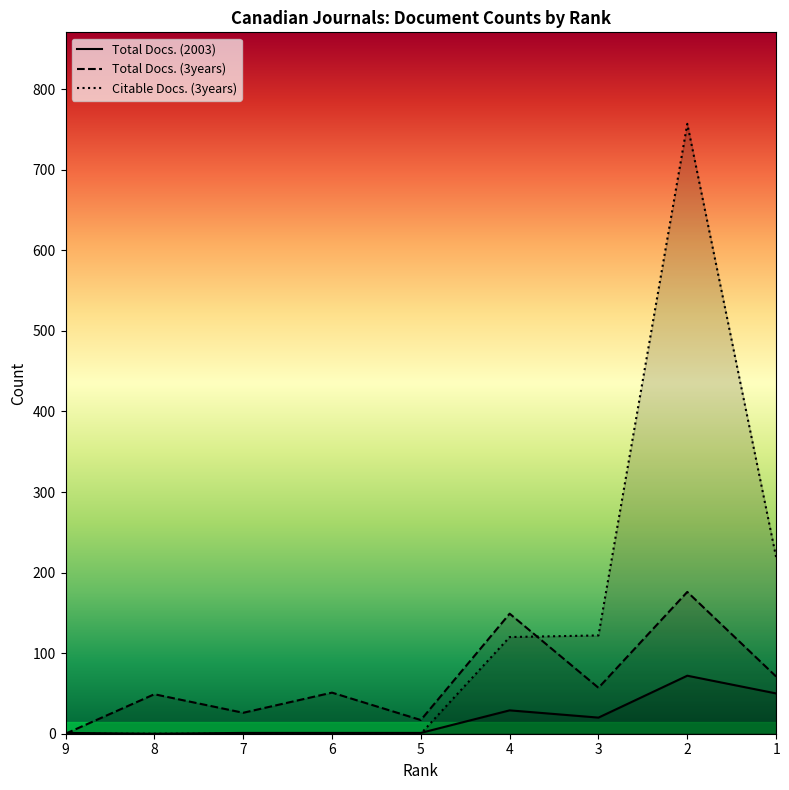

What is the maximum value for Total Docs. (3years)?

176